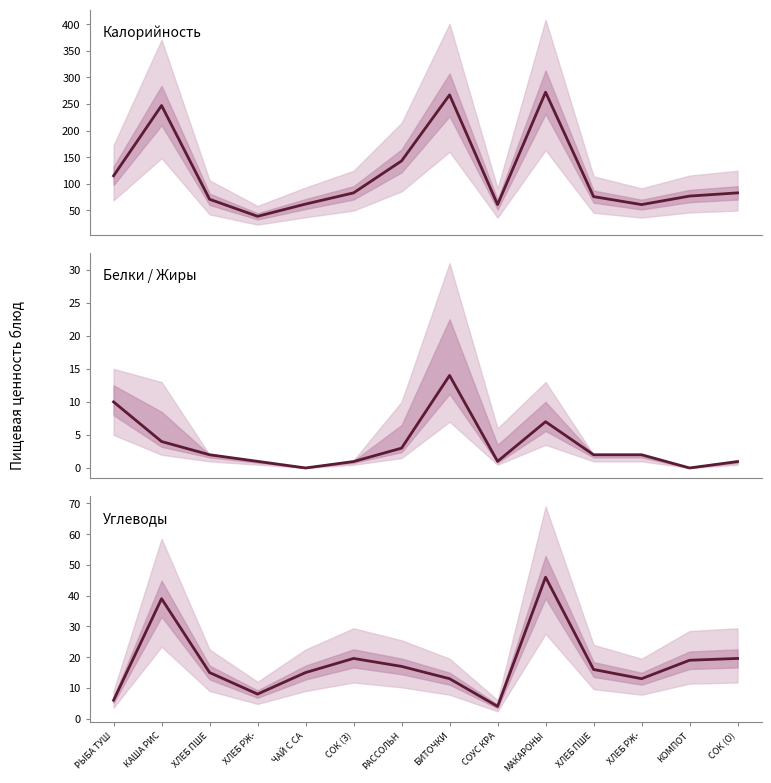

What is the sum of the Калорийность values at РАССОЛЬН and ХЛЕБ РЖ-?

182.0